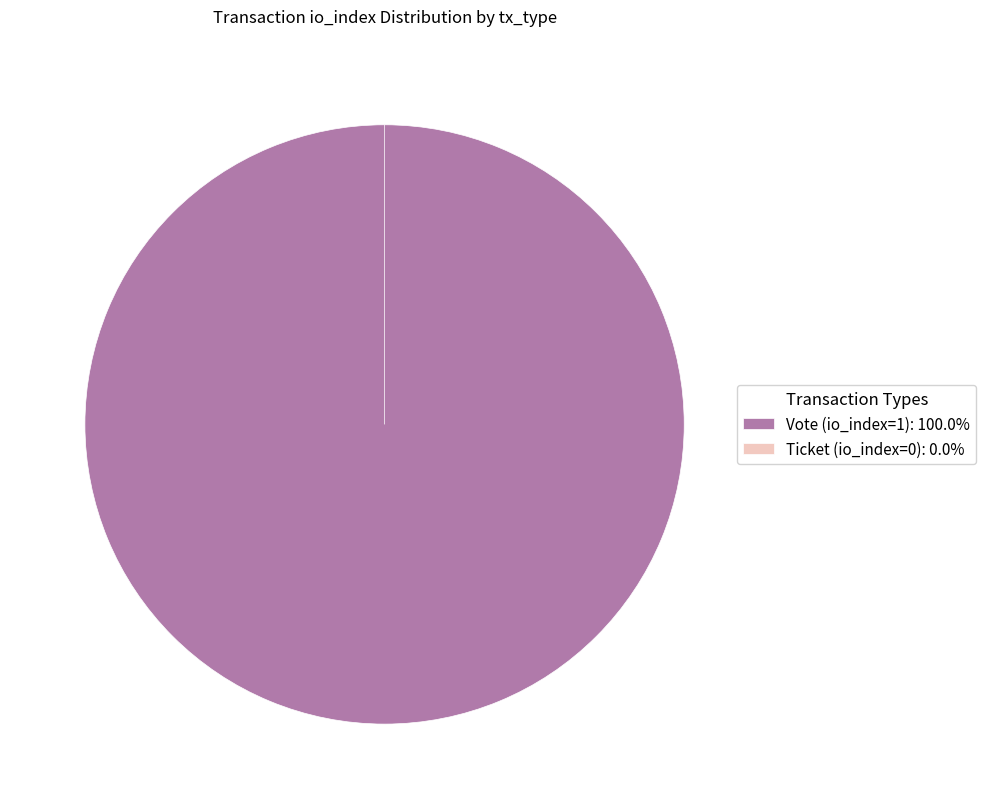

Which slice represents more than half of the pie?

Vote (io_index=1)